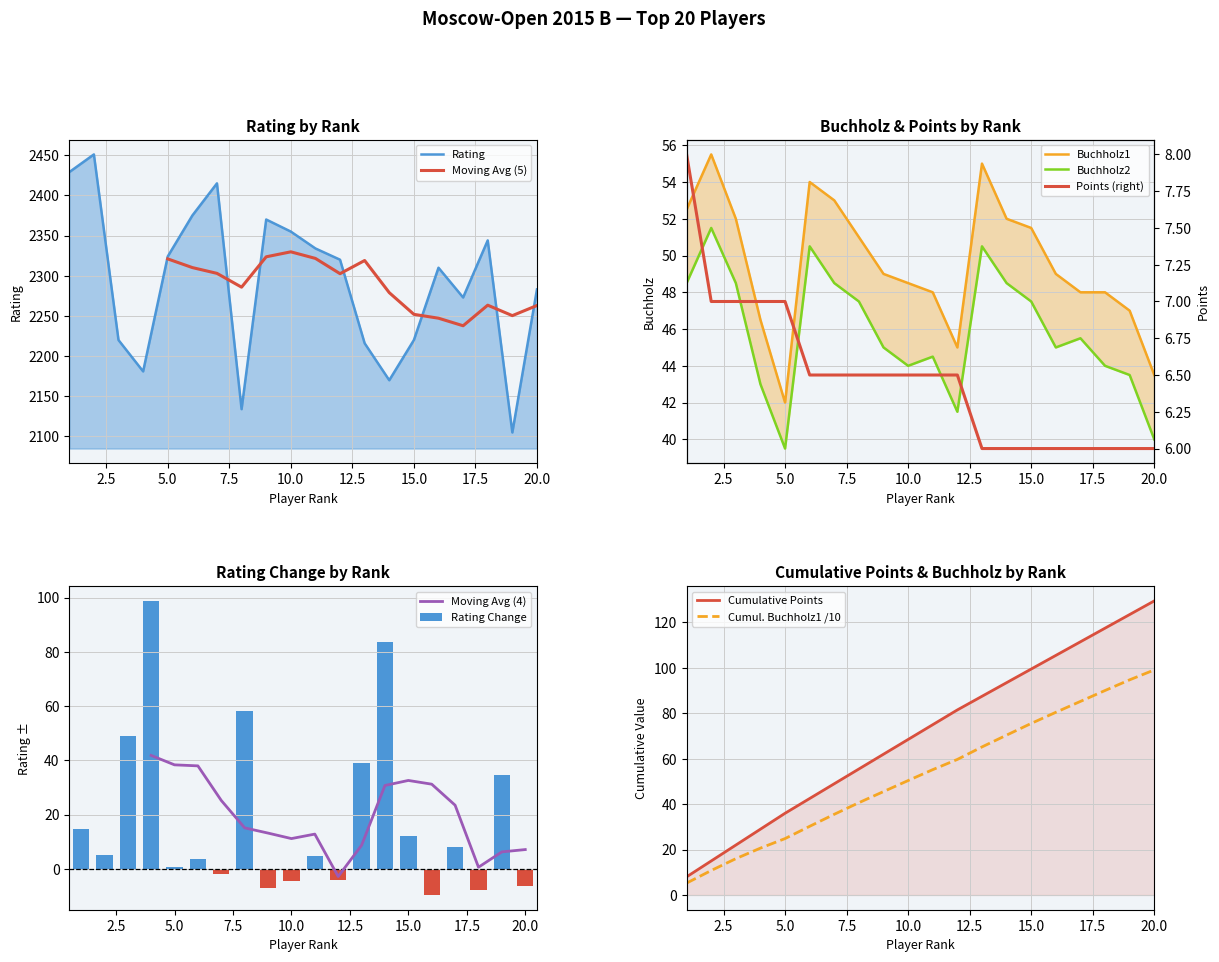

Is the value of Points at 3 greater than the value of Rating at 10?

No